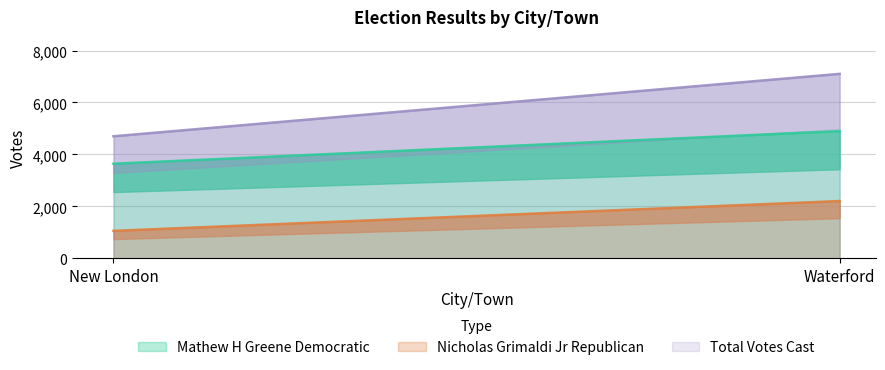

What is the difference between the maximum and minimum values in the Total Votes Cast series?

2404